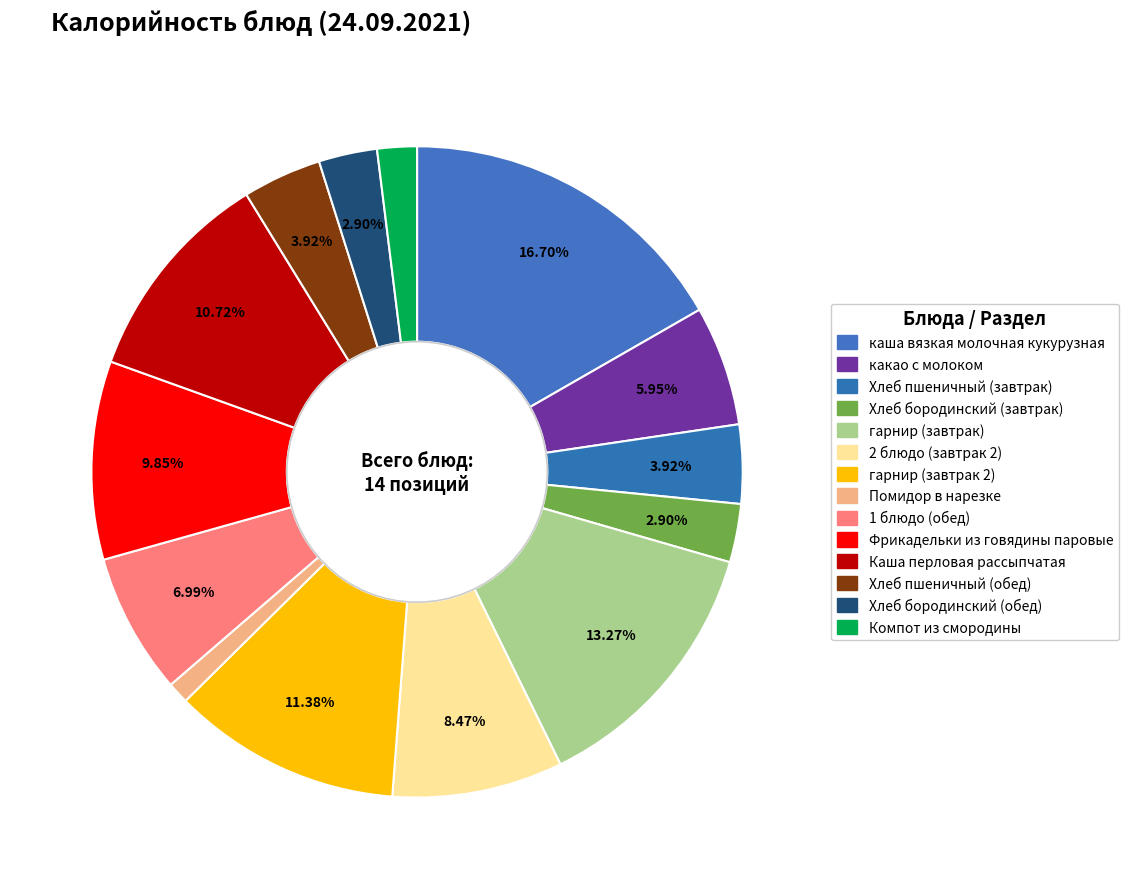

Rank the categories by value from highest to lowest.

каша вязкая молочная кукурузная, гарнир (завтрак), гарнир (завтрак 2), Каша перловая рассыпчатая, Фрикадельки из говядины паровые, 2 блюдо (завтрак 2), 1 блюдо (обед), какао с молоком, Хлеб пшеничный (завтрак), Хлеб пшеничный (обед), Хлеб бородинский (завтрак), Хлеб бородинский (обед), Компот из смородины, Помидор в нарезке